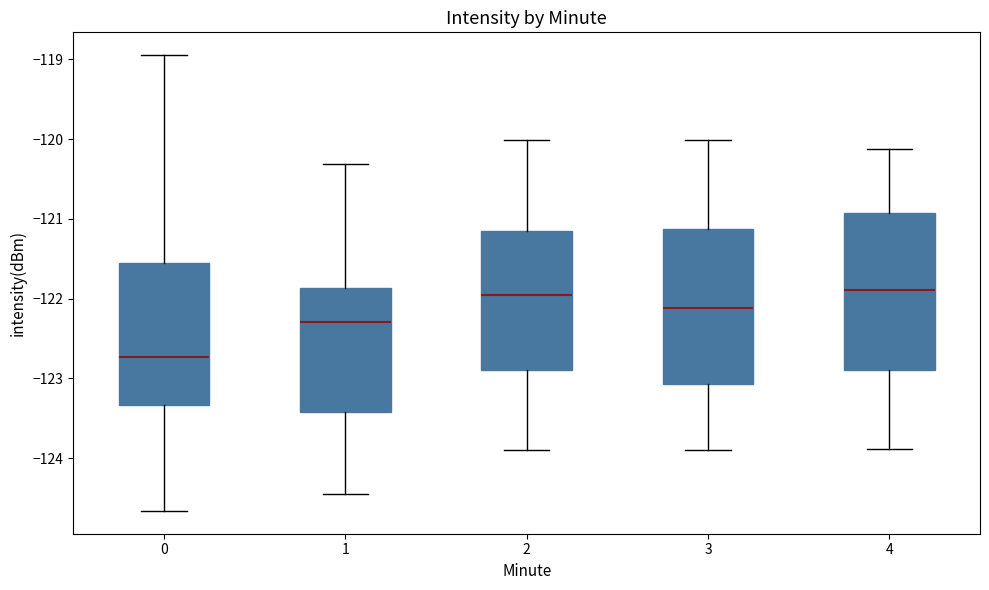

Where is the lower edge of the box at x = 2 on the y-axis? The values are not printed on the chart, so give them approximately, as read against the axis.

-122.9